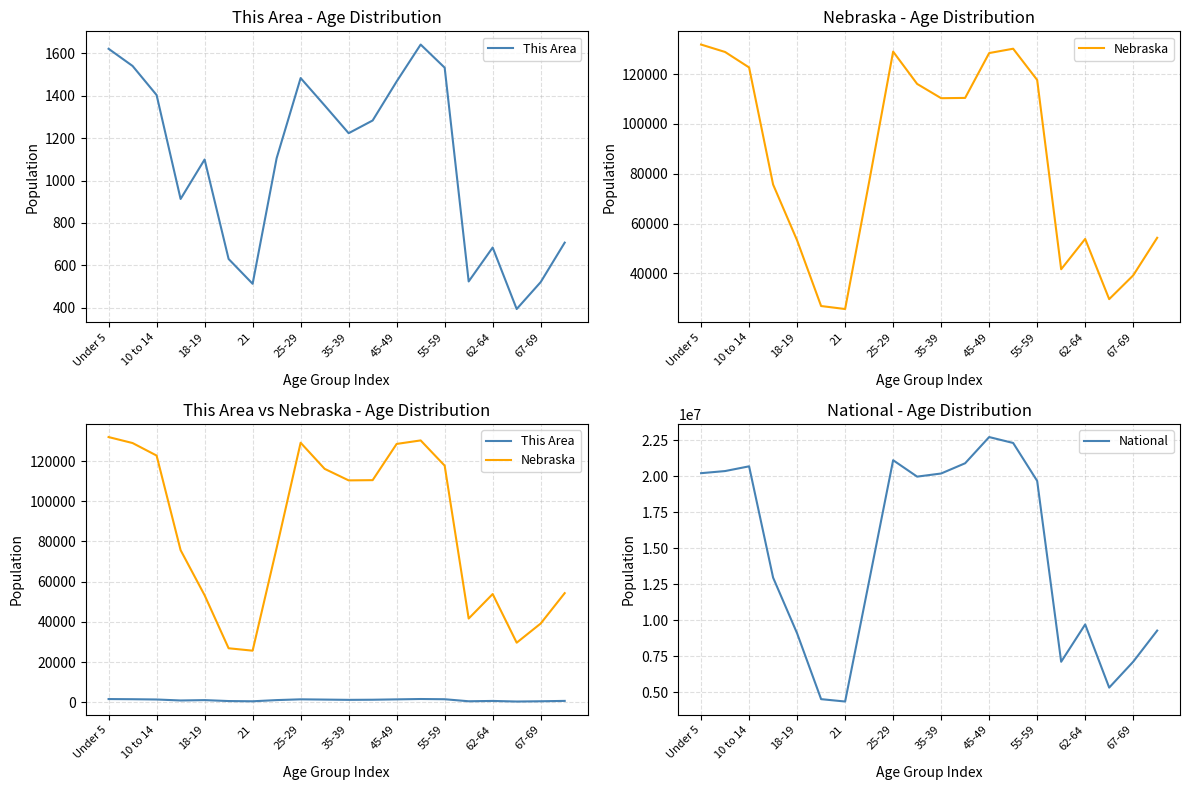

What is the sum of all This Area values?

21637